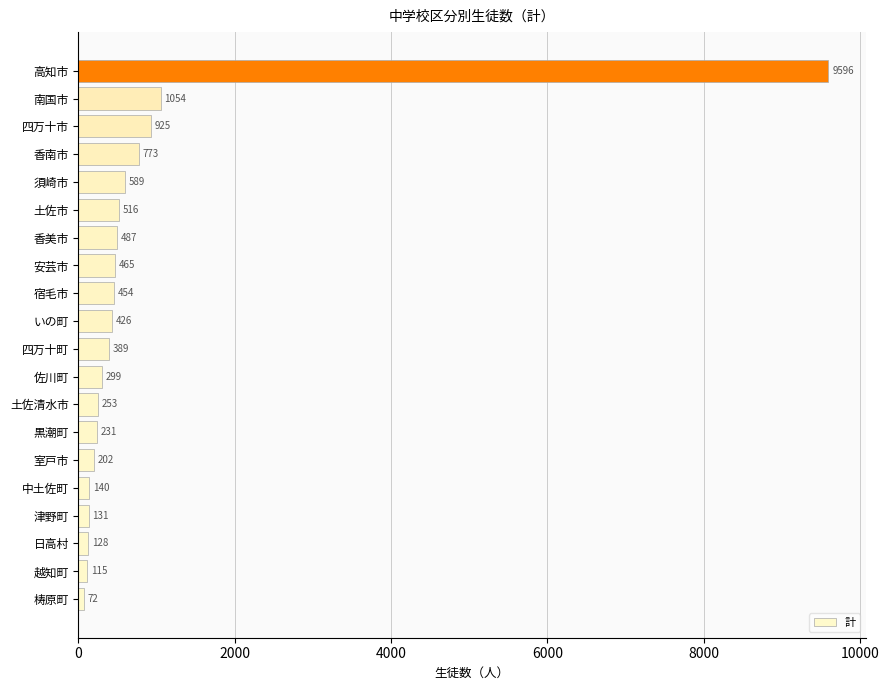

List the labels in order of value, largest first.

高知市, 南国市, 四万十市, 香南市, 須崎市, 土佐市, 香美市, 安芸市, 宿毛市, いの町, 四万十町, 佐川町, 土佐清水市, 黒潮町, 室戸市, 中土佐町, 津野町, 日高村, 越知町, 梼原町